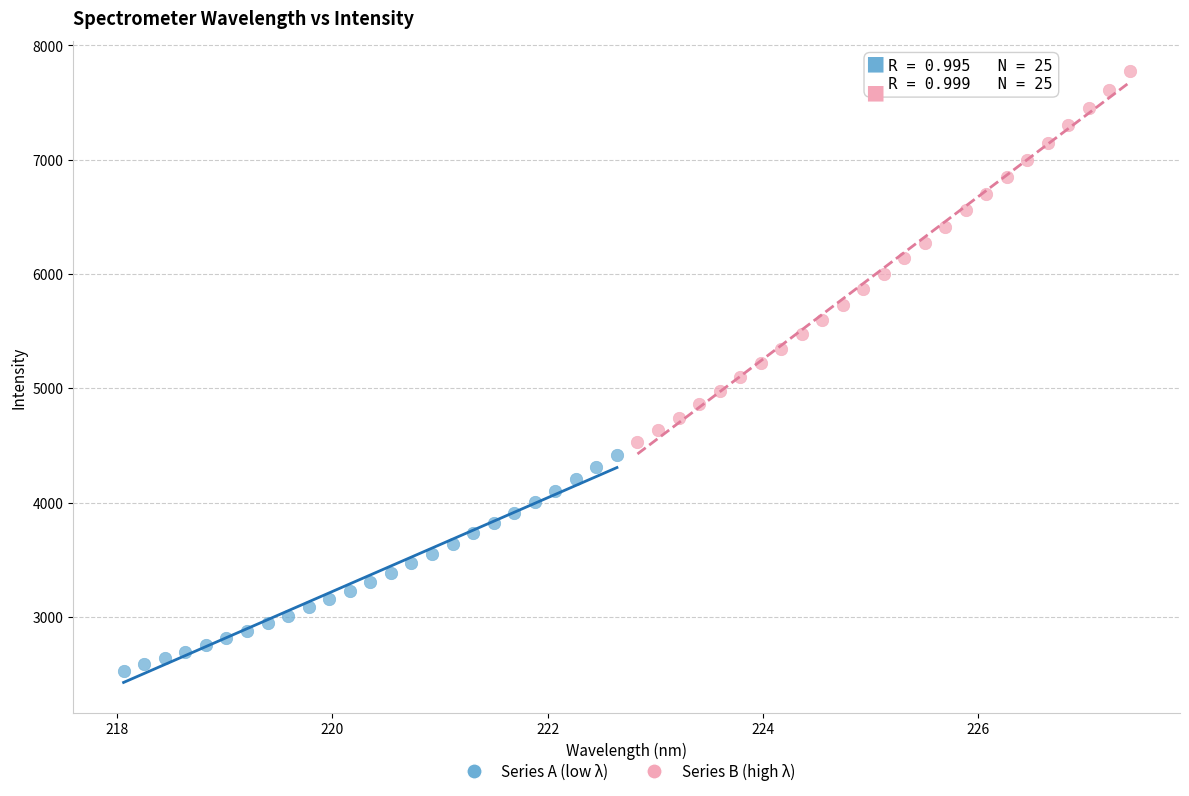

Which series reaches the maximum Y coordinate?

Series B (high λ)